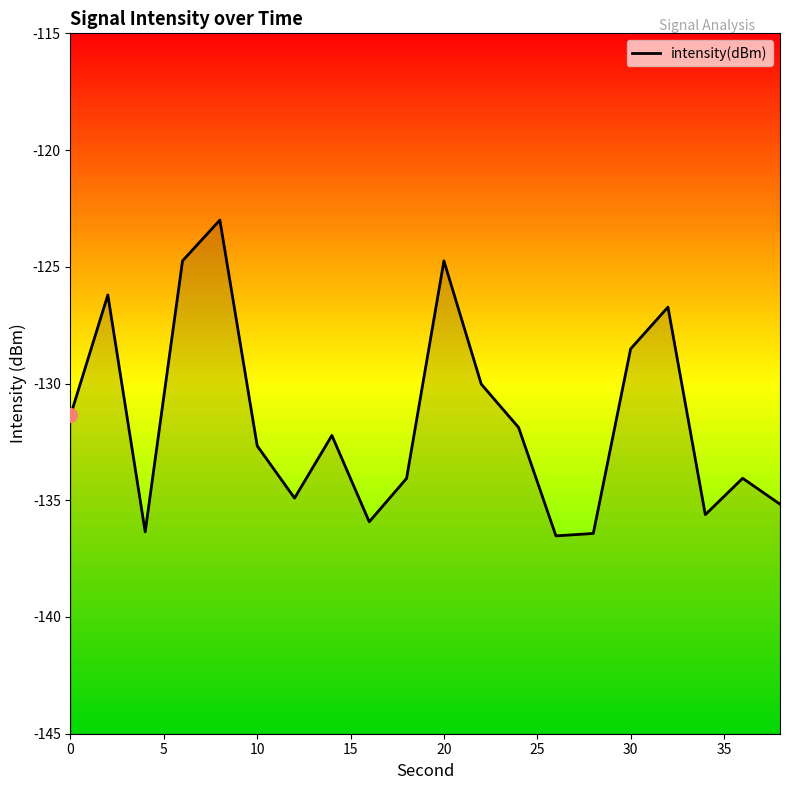

Does the chart display data point markers on the line(s)?

No